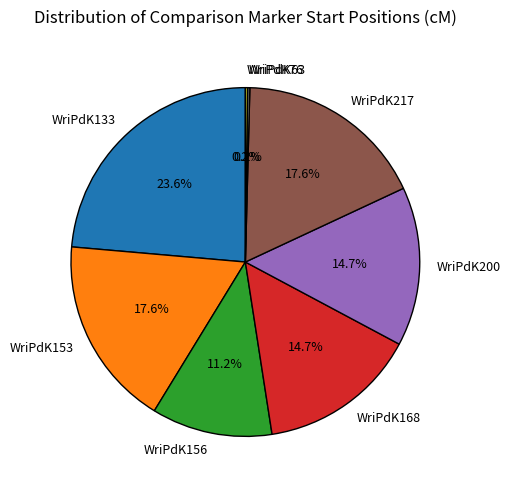

Does WriPdK153 account for over 50% of the chart?

No